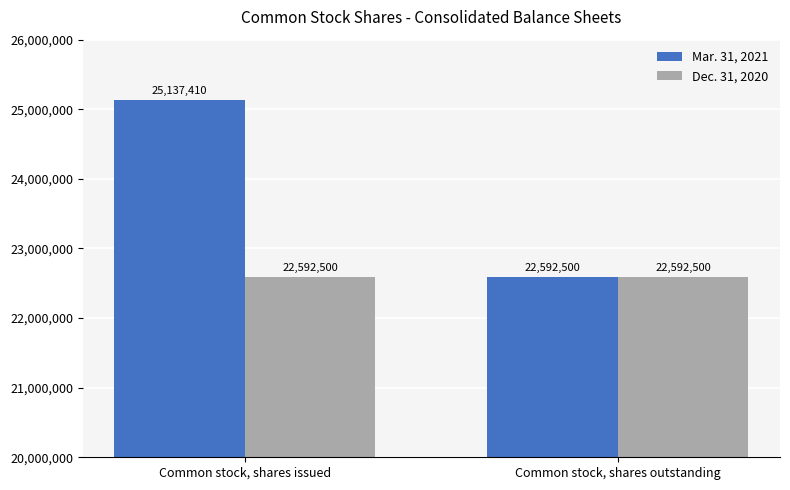

What is the difference between the maximum and minimum values in the Mar. 31, 2021 series?

2544910